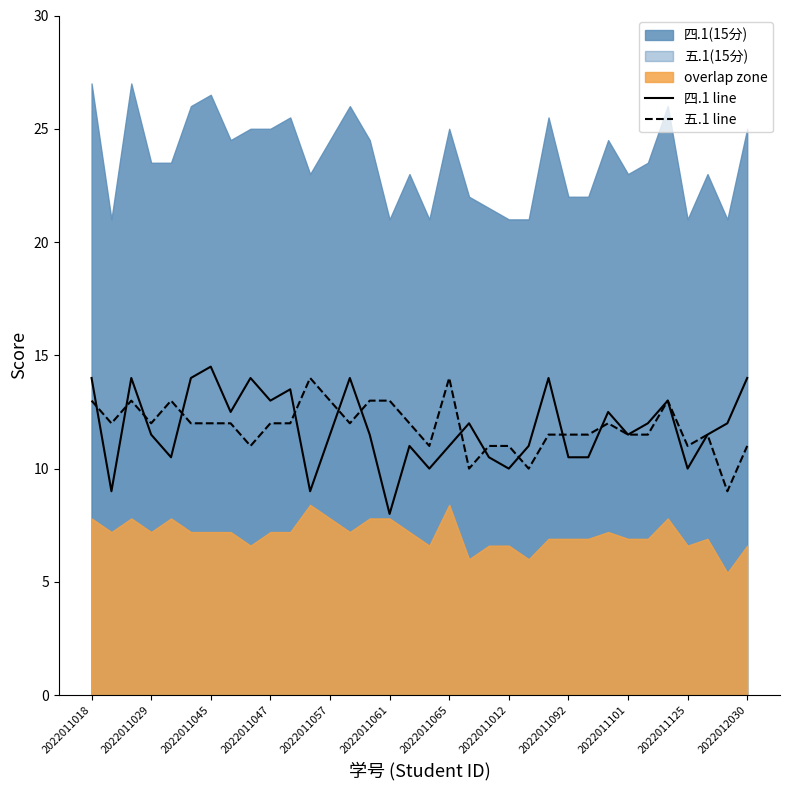

Is it true that 五.1 line equals 12.0 at 2022011045?

True